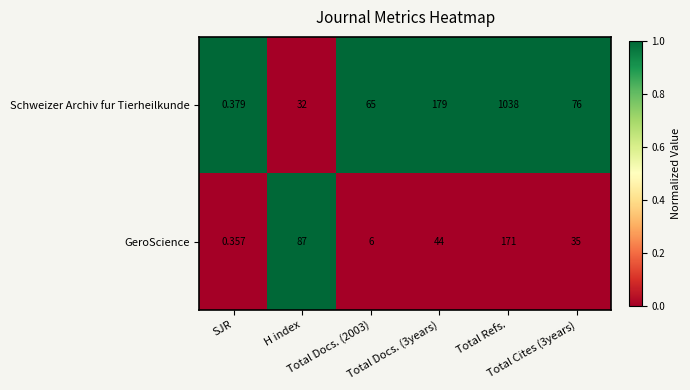

Between H index and Total Docs. (3years), which series saw the biggest shift?

Schweizer Archiv fur Tierheilkunde